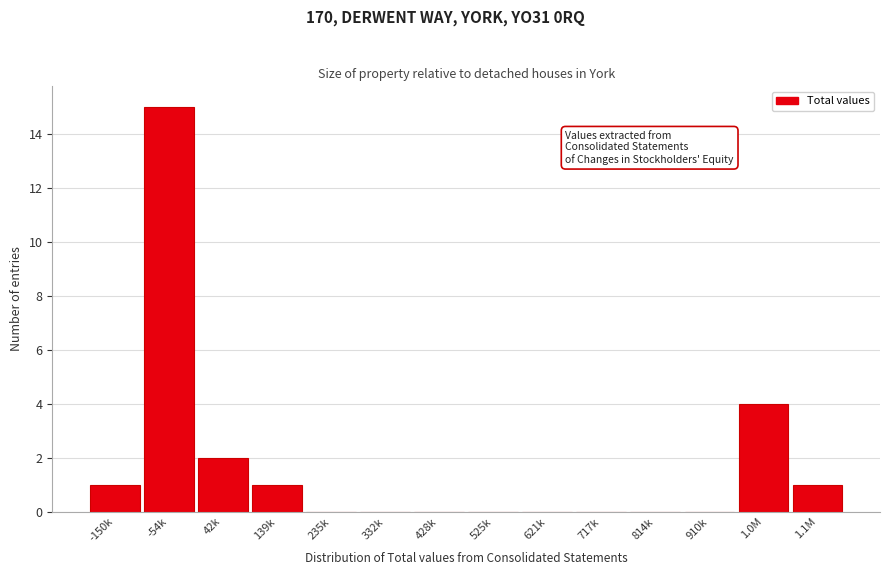

Reading left to right, transcribe all the data shown in this chart.

-150k=1	-54k=15	42k=2	139k=1	235k=0	332k=0	428k=0	525k=0	621k=0	717k=0	814k=0	910k=0	1.0M=4	1.1M=1